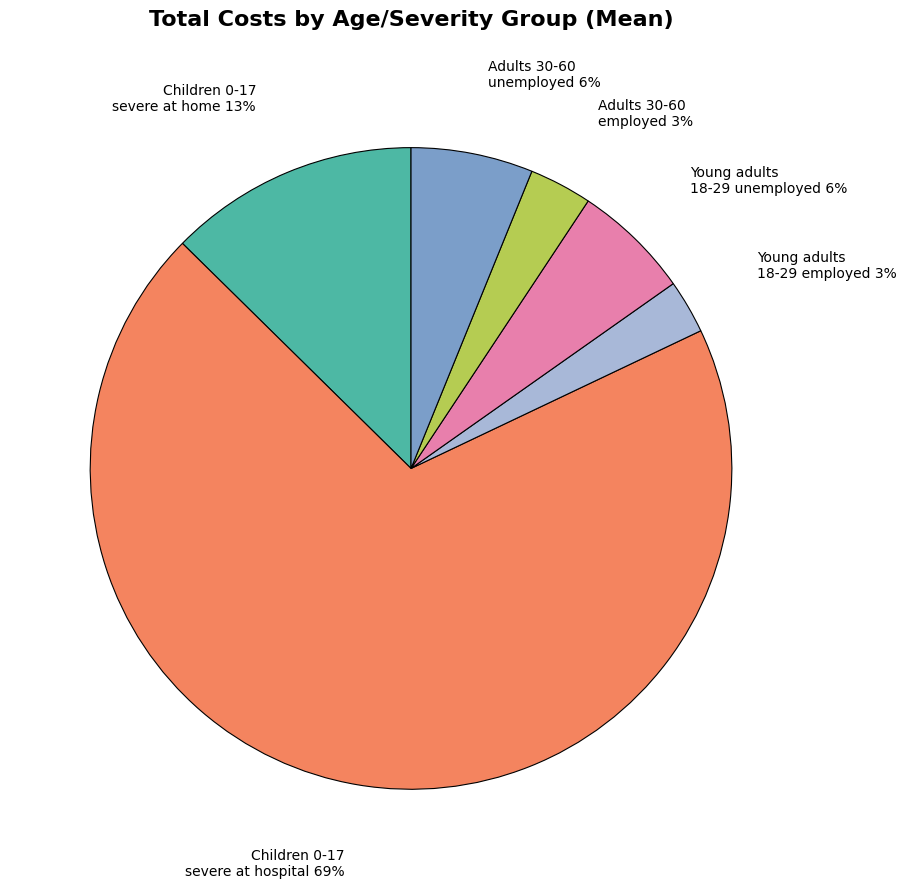

Which slice represents more than half of the pie?

Children 0-17 severe at hospital